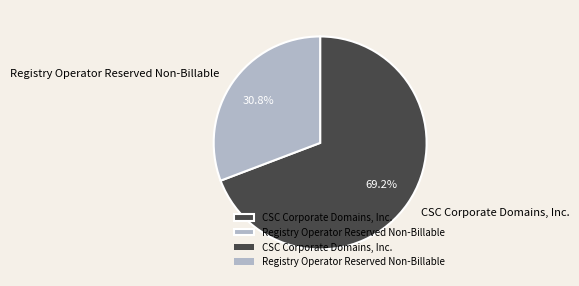

How many segments does this pie chart have?

2